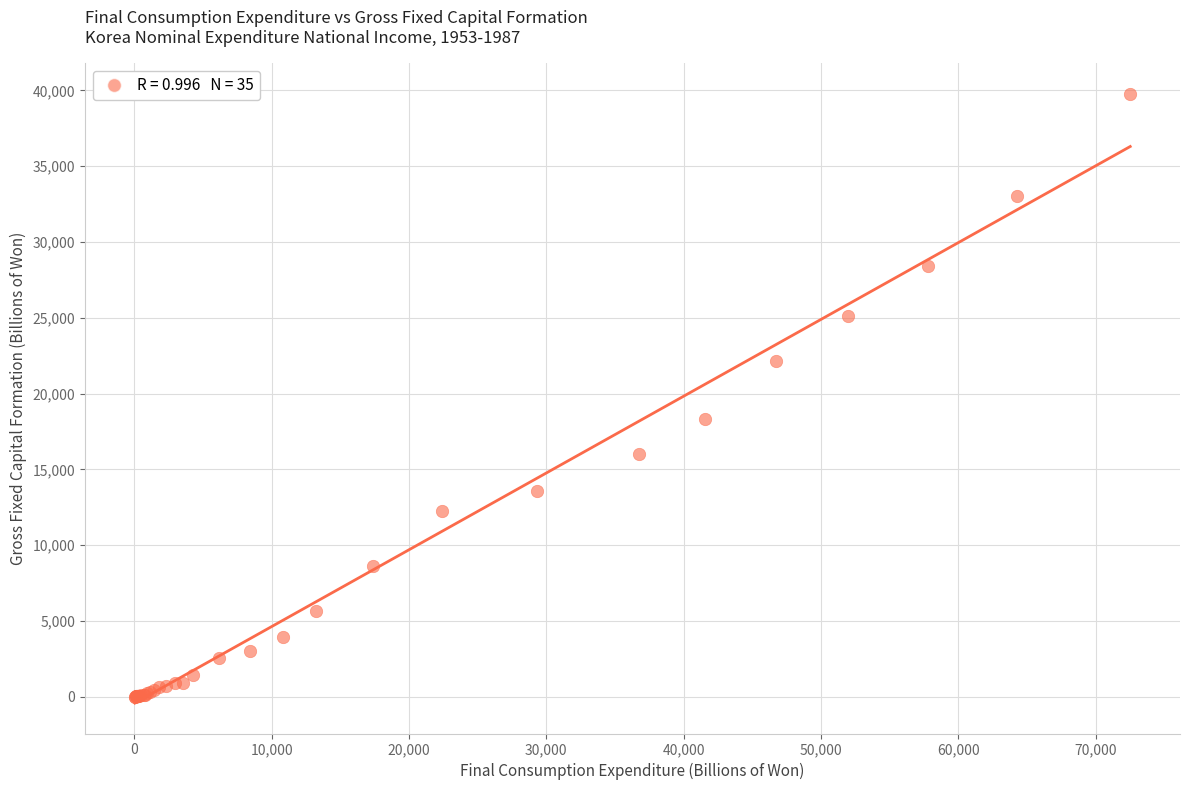

What Y value in the scatter plot is closest to 19891?

18313.4